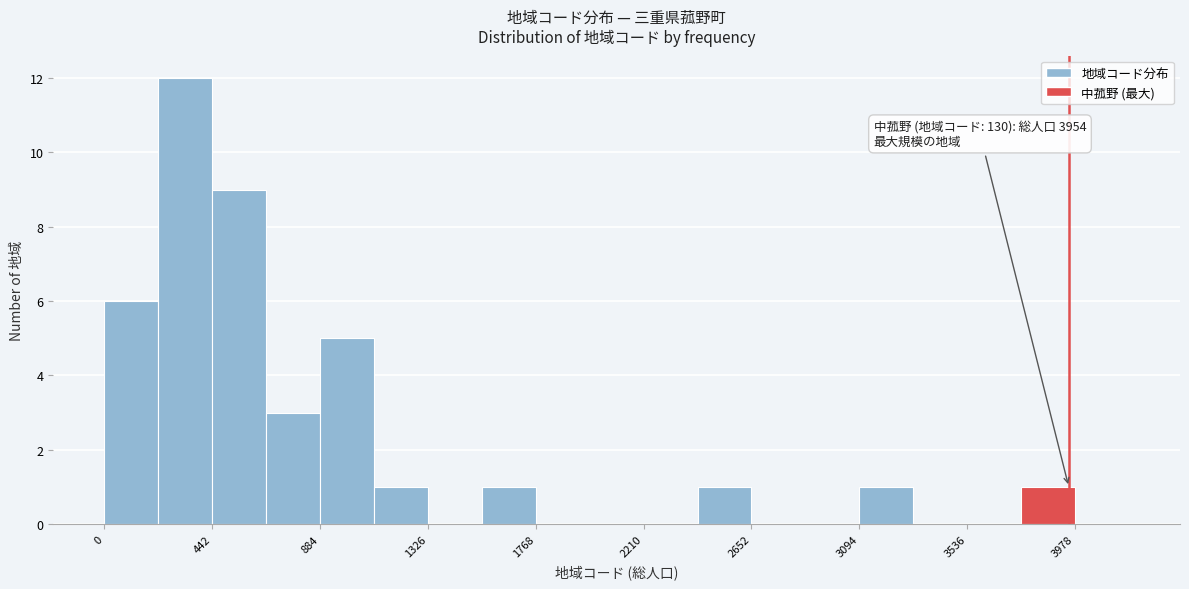

Which range on the x-axis has the tallest bar?

200 to 450